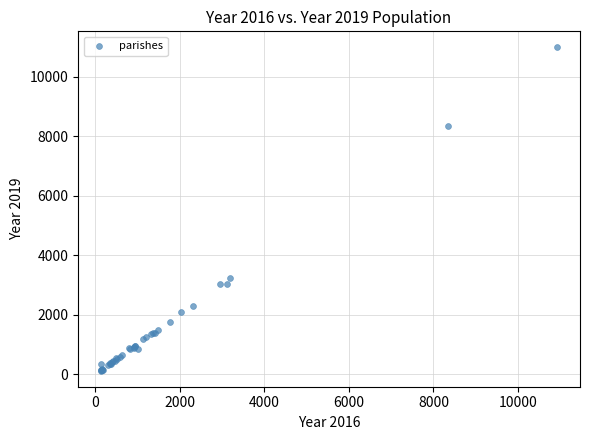

What Y value in the scatter plot is closest to 5559?

3233